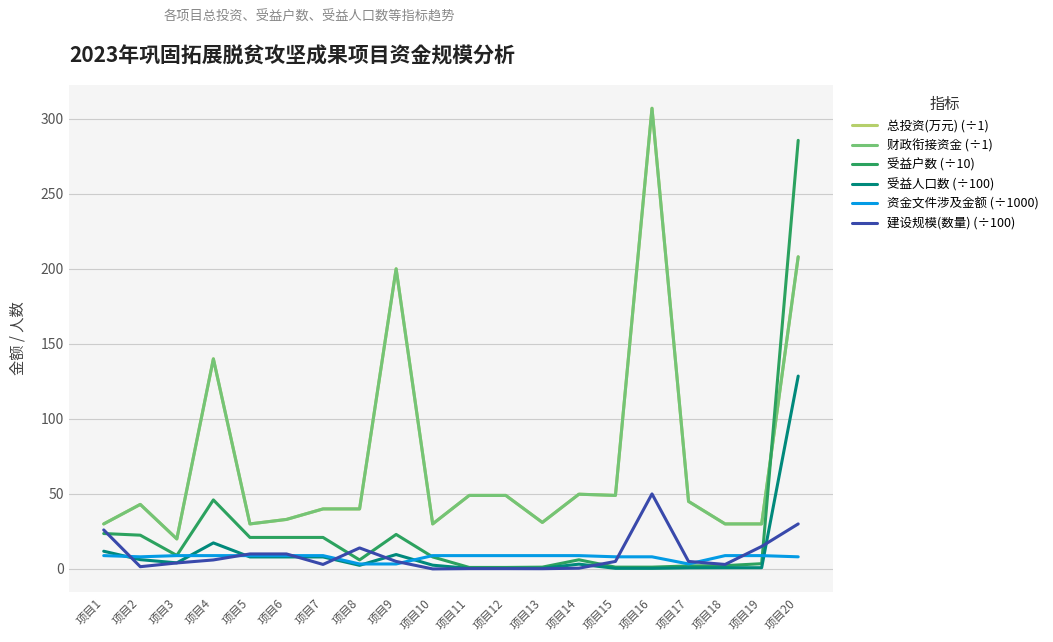

Is this an area chart (filled region under the line)?

No